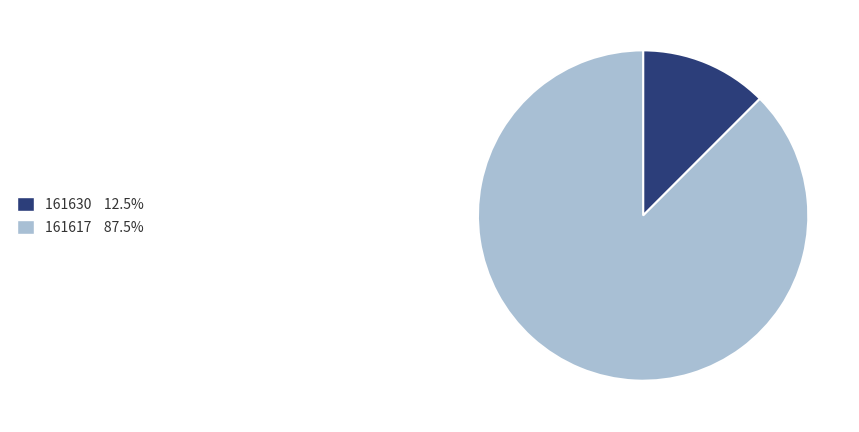

Which category has the biggest portion of the pie?

161617